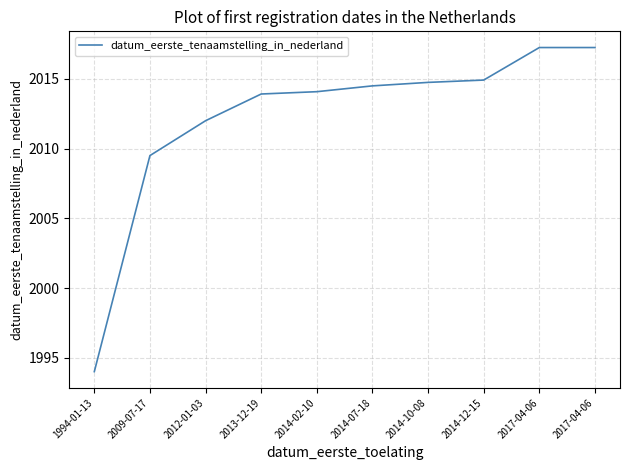

How many distinct data groups are displayed?

1